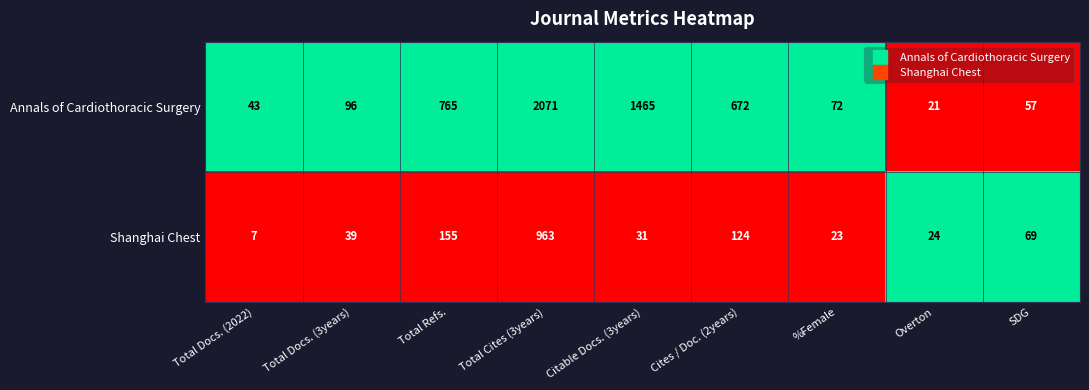

What is the difference between the second highest and second lowest values in the Annals of Cardiothoracic Surgery series?

1422